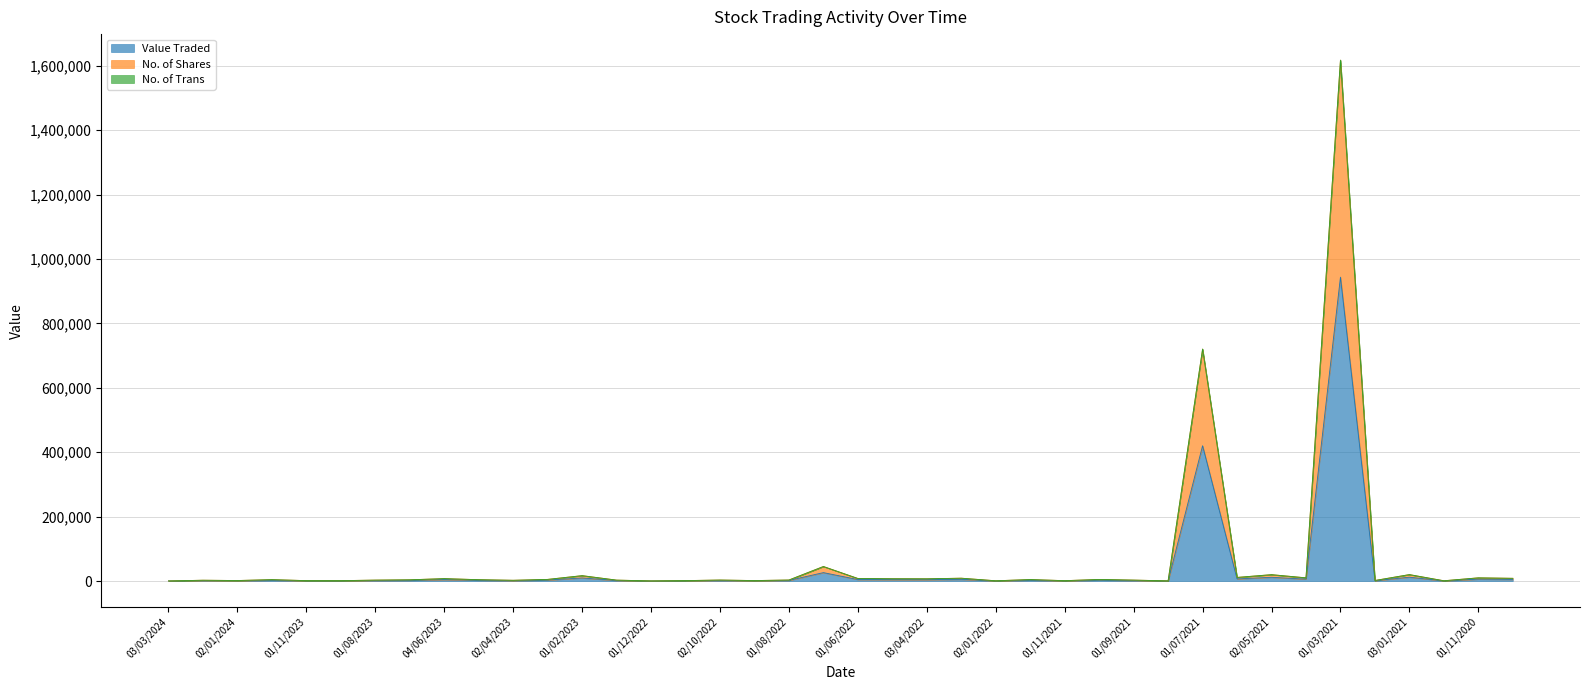

Does the chart display data point markers on the line(s)?

No